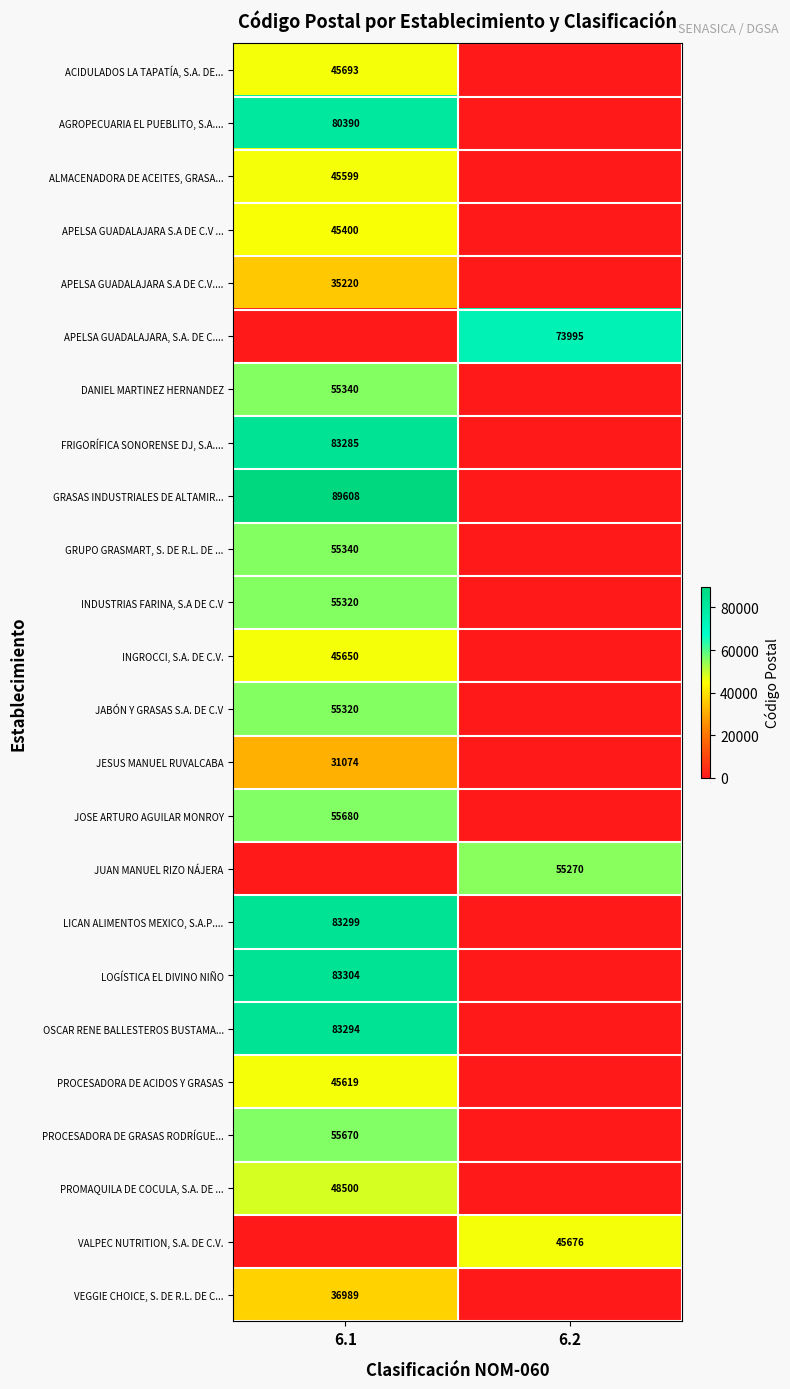

Is the value of INDUSTRIAS FARINA, S.A DE C.V at 6.1 greater than the value of JESUS MANUEL RUVALCABA at 6.1?

Yes